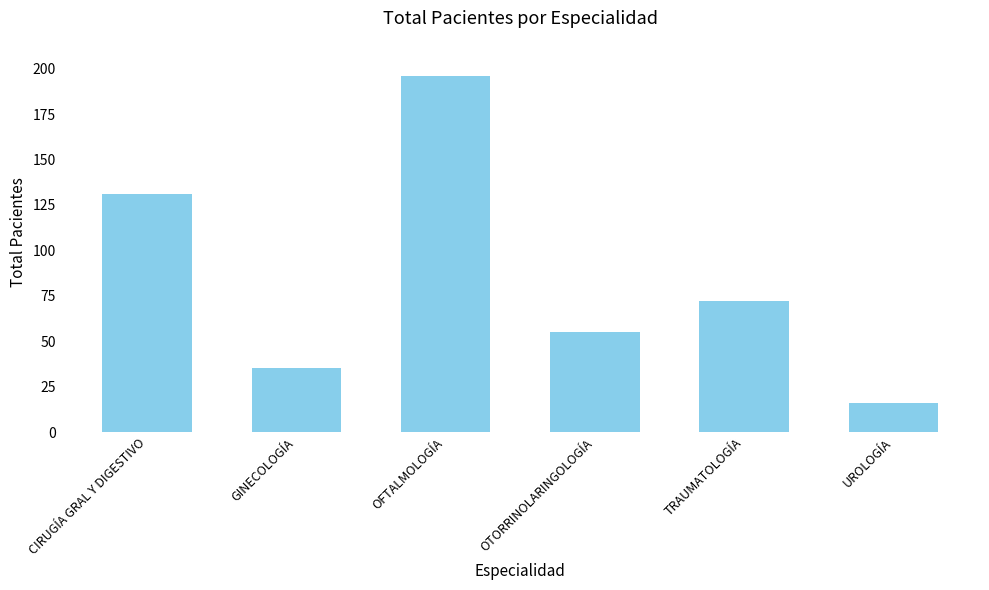

At which label does the data first exceed 72?

CIRUGÍA GRAL Y DIGESTIVO